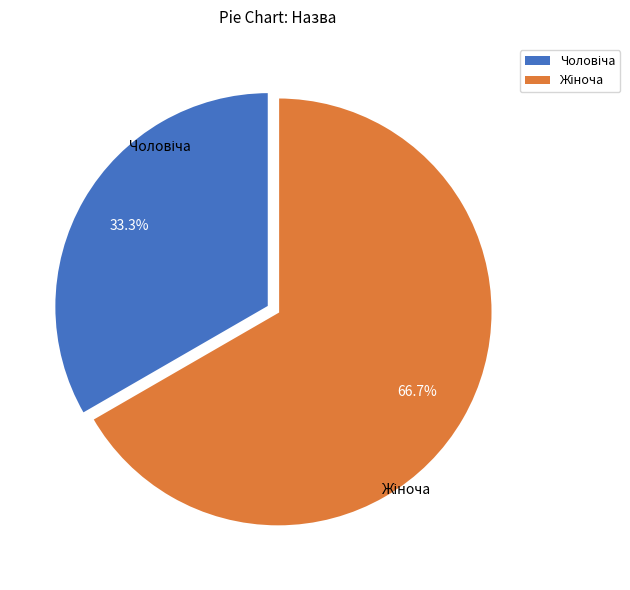

Is there any slice that represents more than half of the pie?

Yes